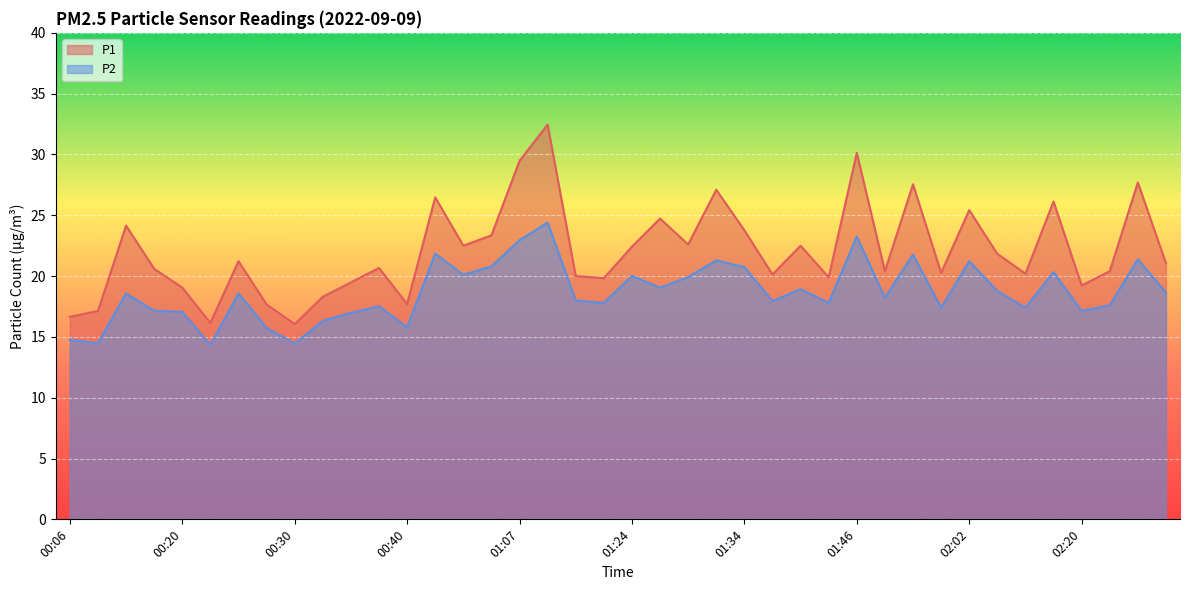

What is the sum of all P2 values?

746.5